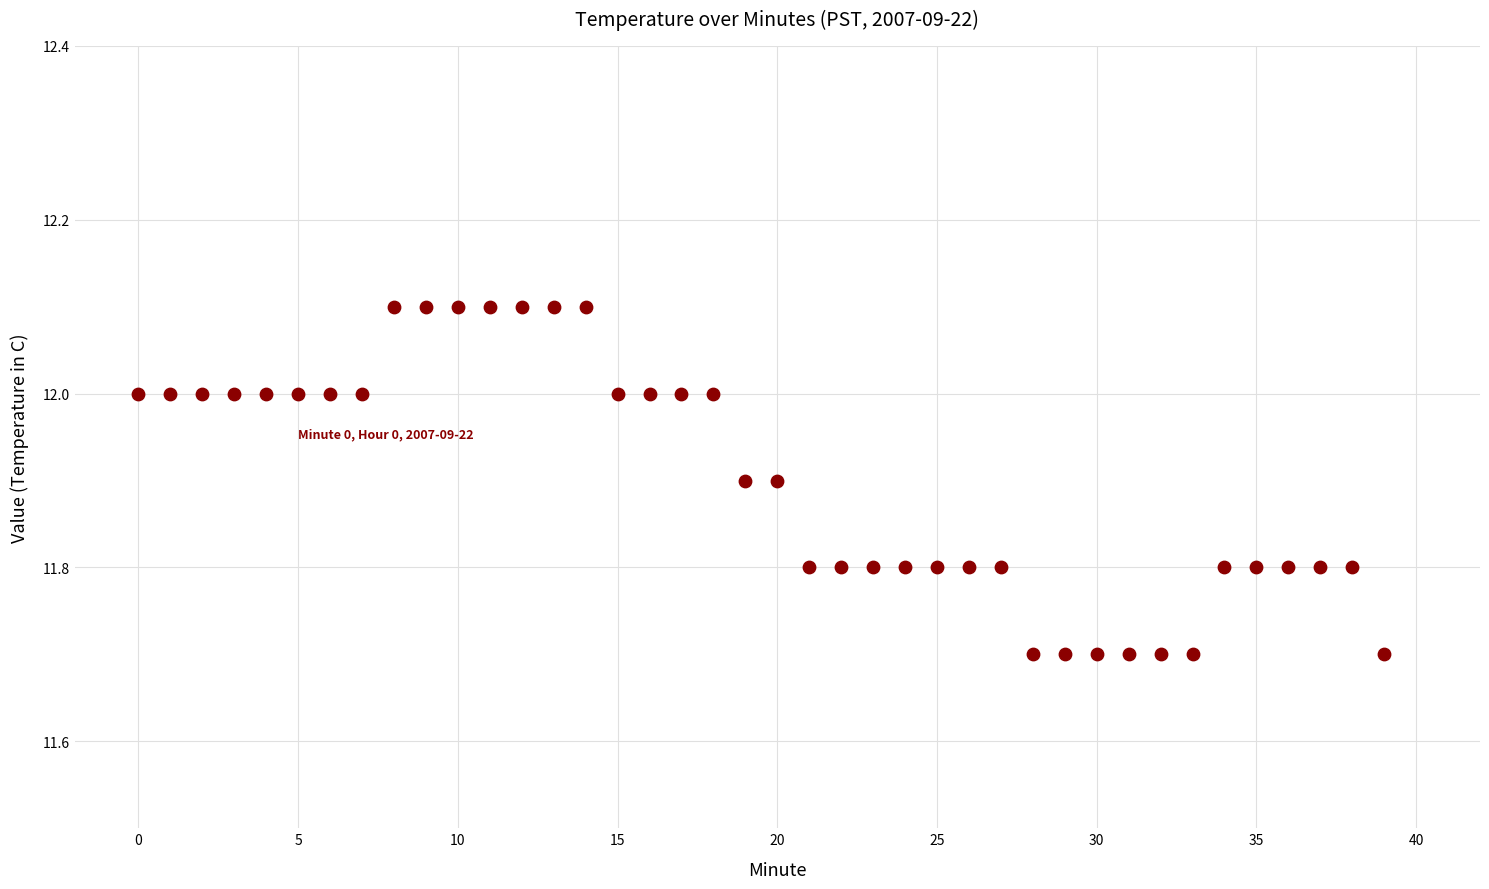

What is the range of Y values (max minus min)?

0.4